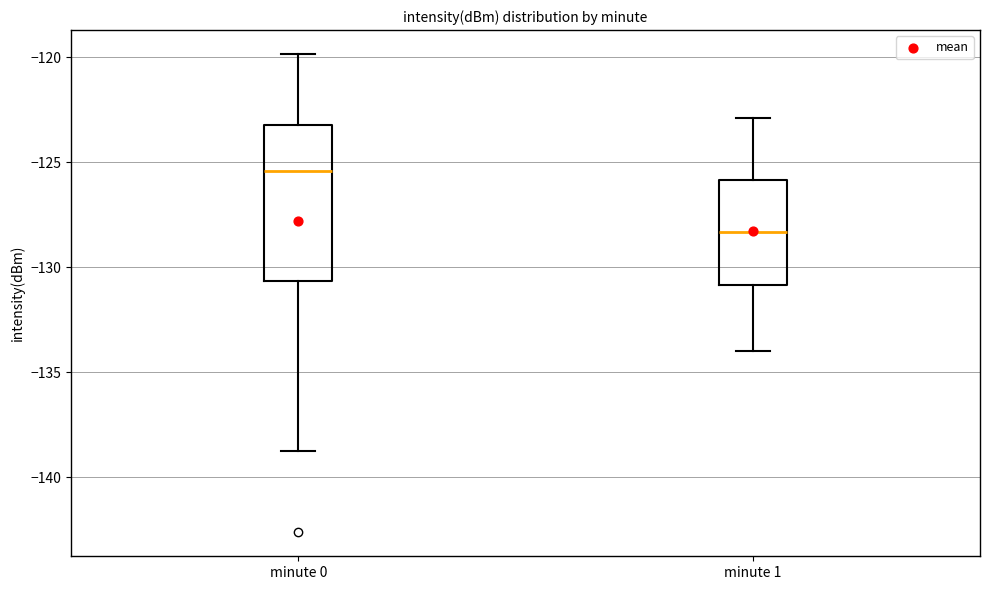

Where is the lower edge of the box for minute 1 on the y-axis? The values are not printed on the chart, so give them approximately, as read against the axis.

-131.0